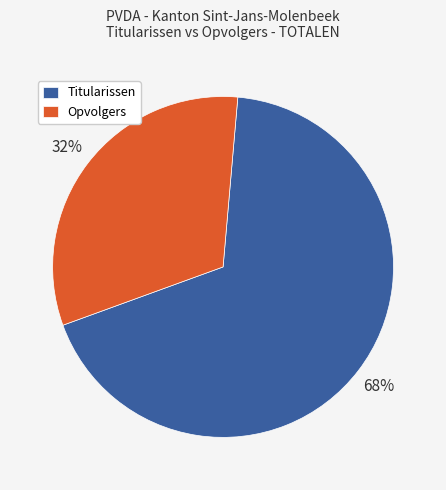

Between Titularissen and Opvolgers, which is larger?

Titularissen